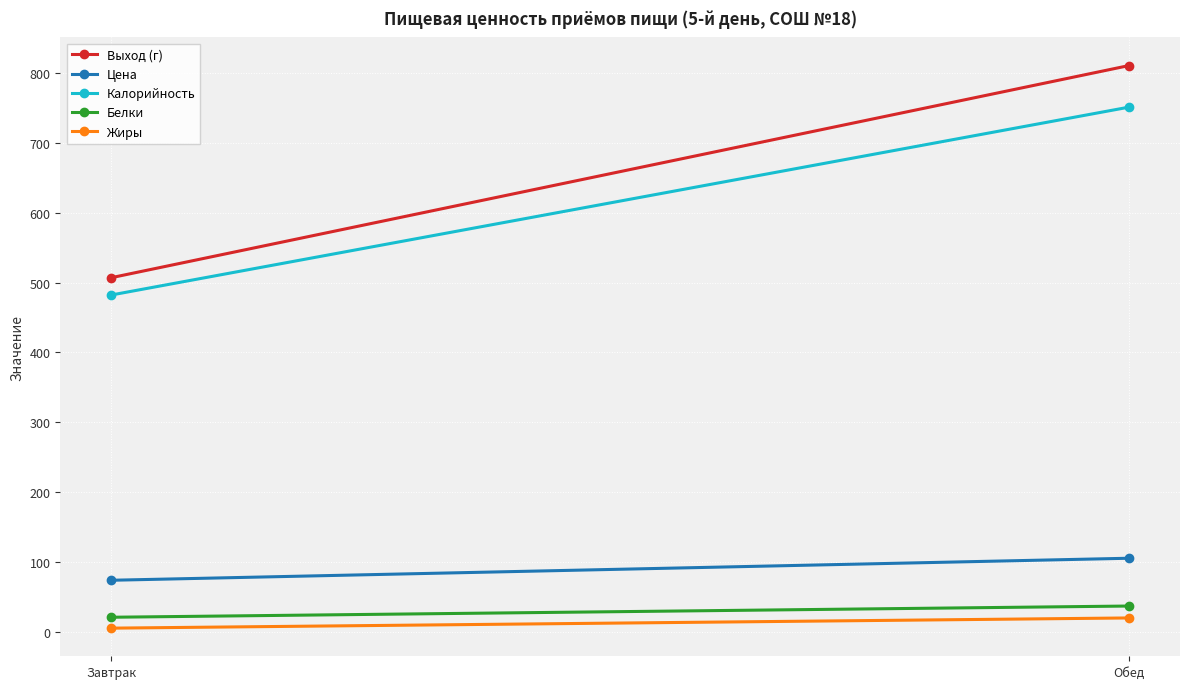

How many lines are shown in the chart?

5